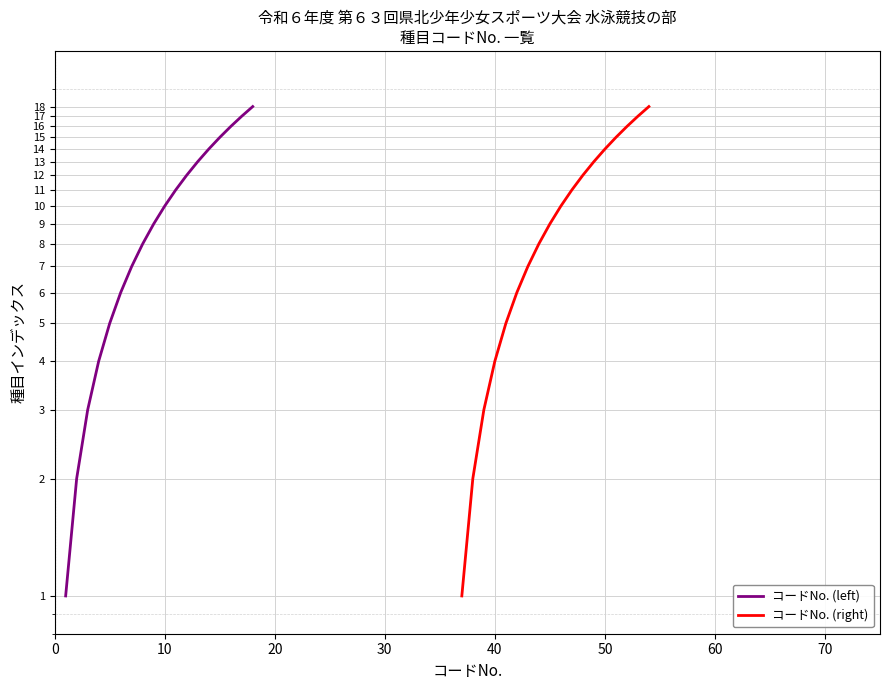

How many values in the コードNo. (left) series exceed 10?

8